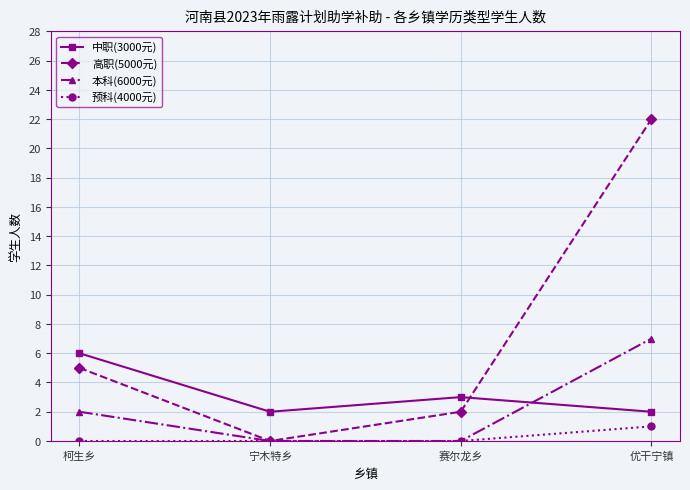

How many data points in 本科(6000元) are less than 2?

2